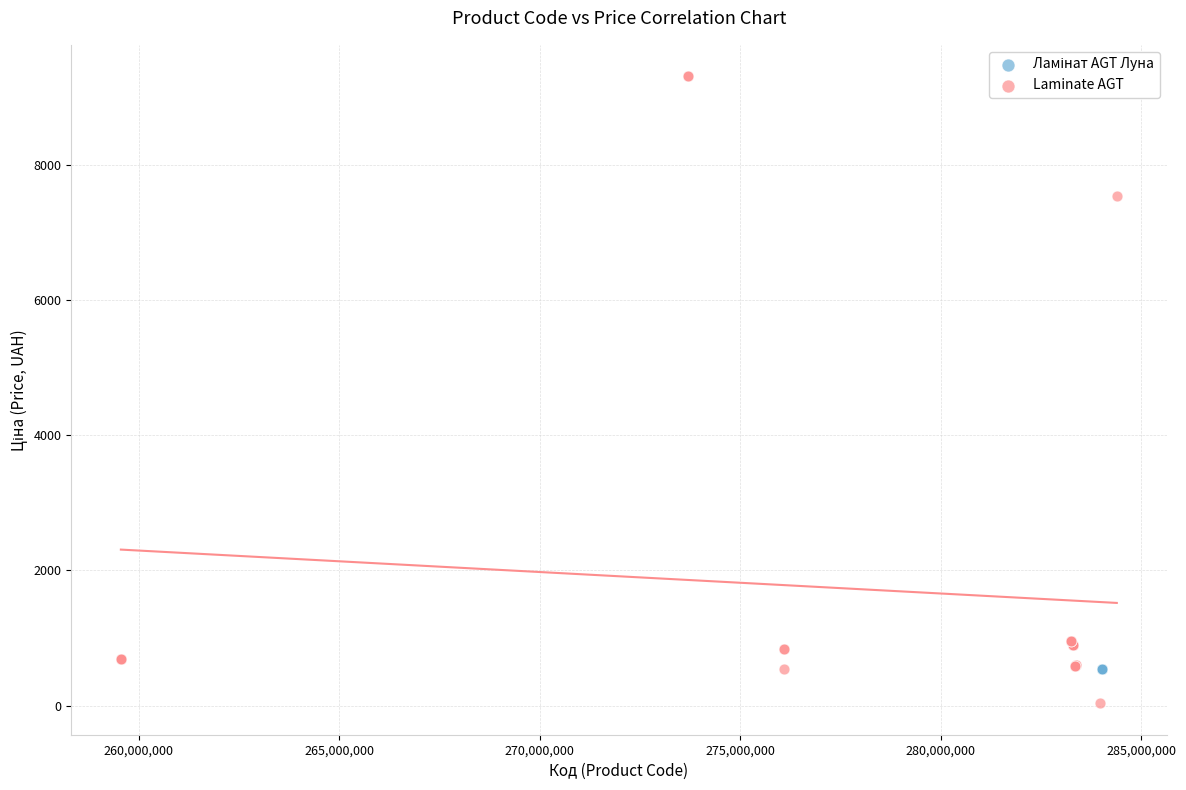

Which series contains the highest Y value?

Laminate AGT